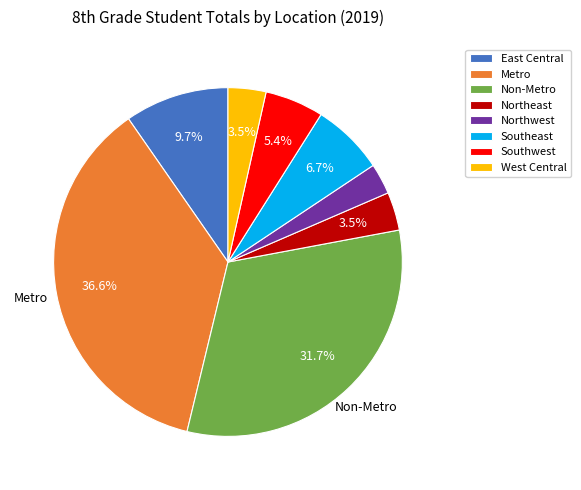

Does Metro account for over 50% of the chart?

No